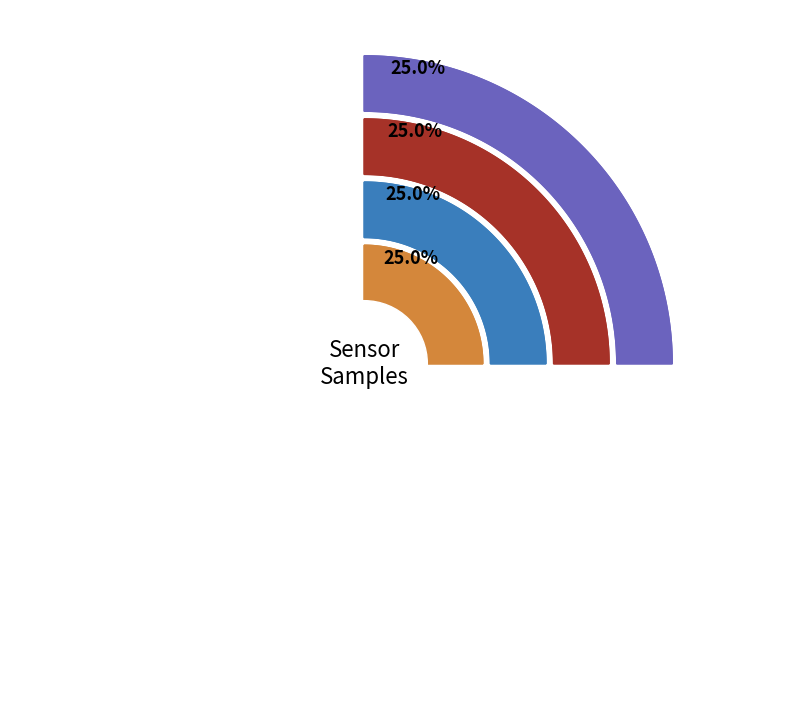

How many segments does this pie chart have?

4